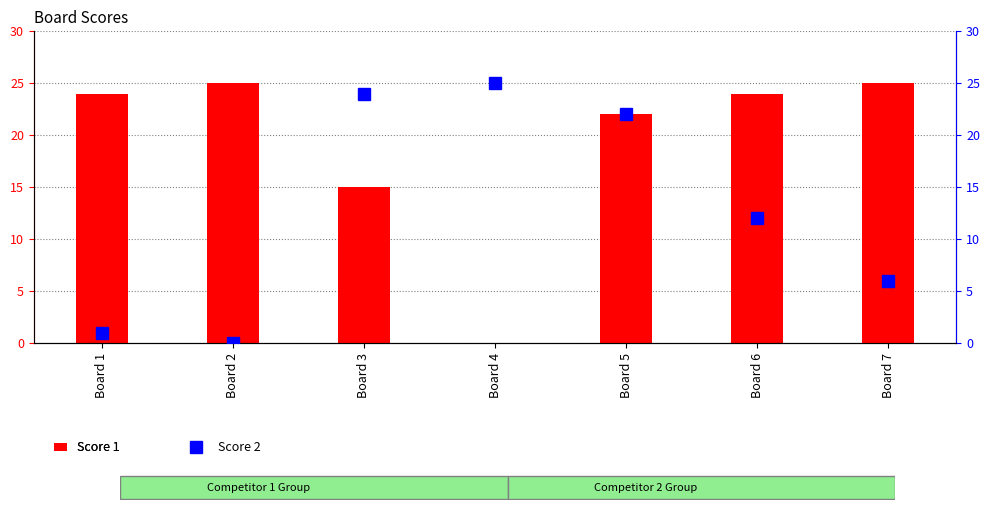

The value of Score 1 at Board 6 is 36. True or false?

False